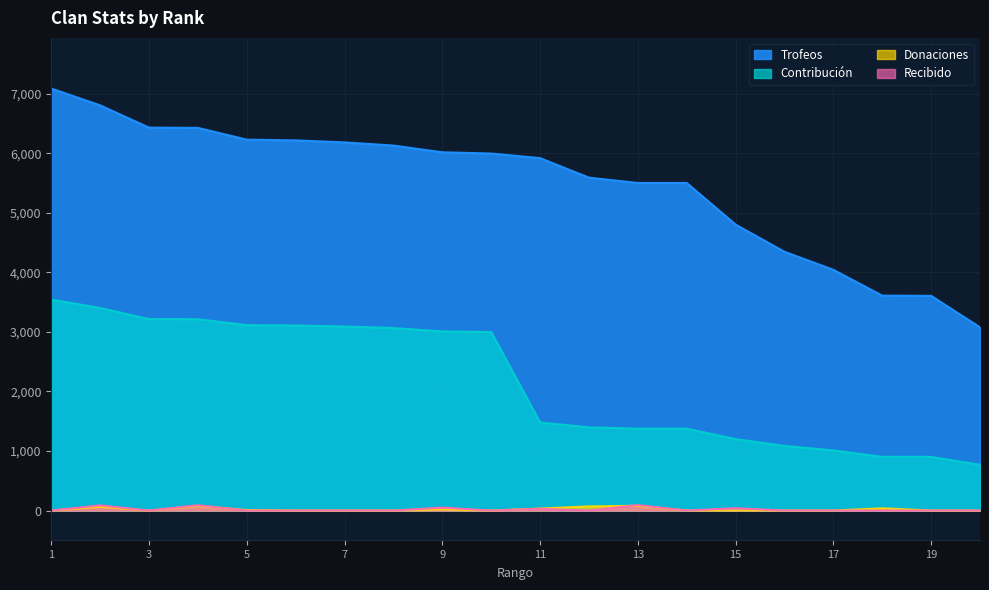

How many categories are shown in the chart?

20